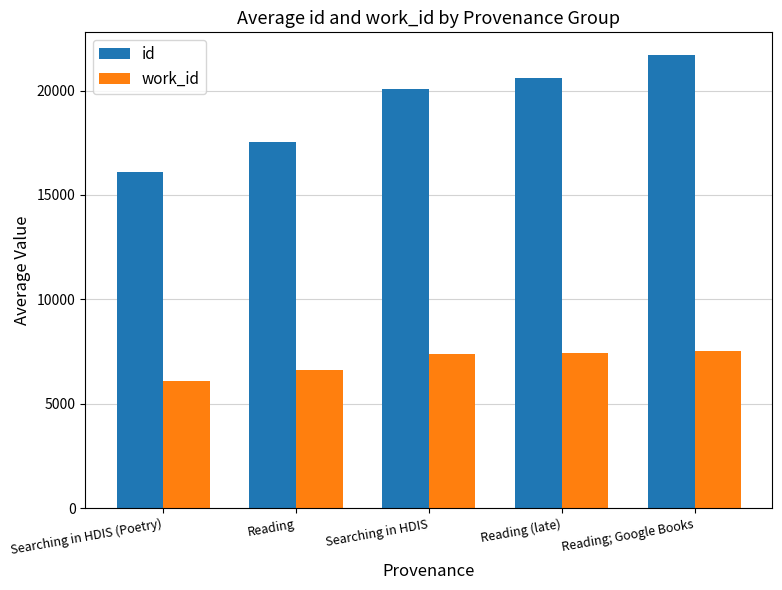

What is the value of the id bar at the 2nd from the left?

17544.5